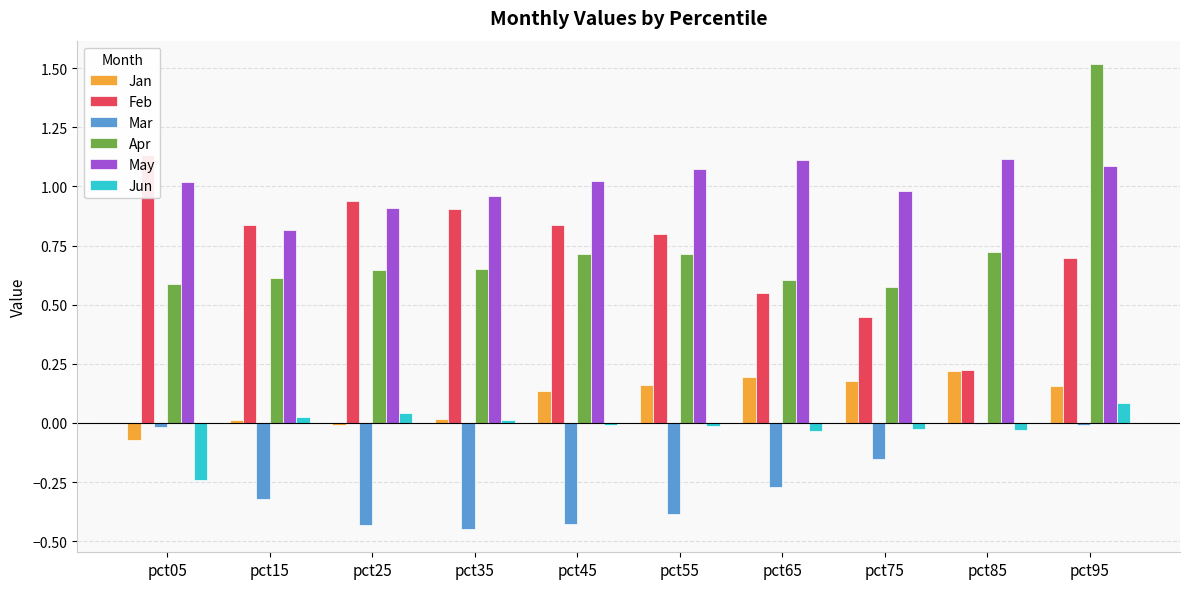

Which category has the highest value in the Feb series?

pct05